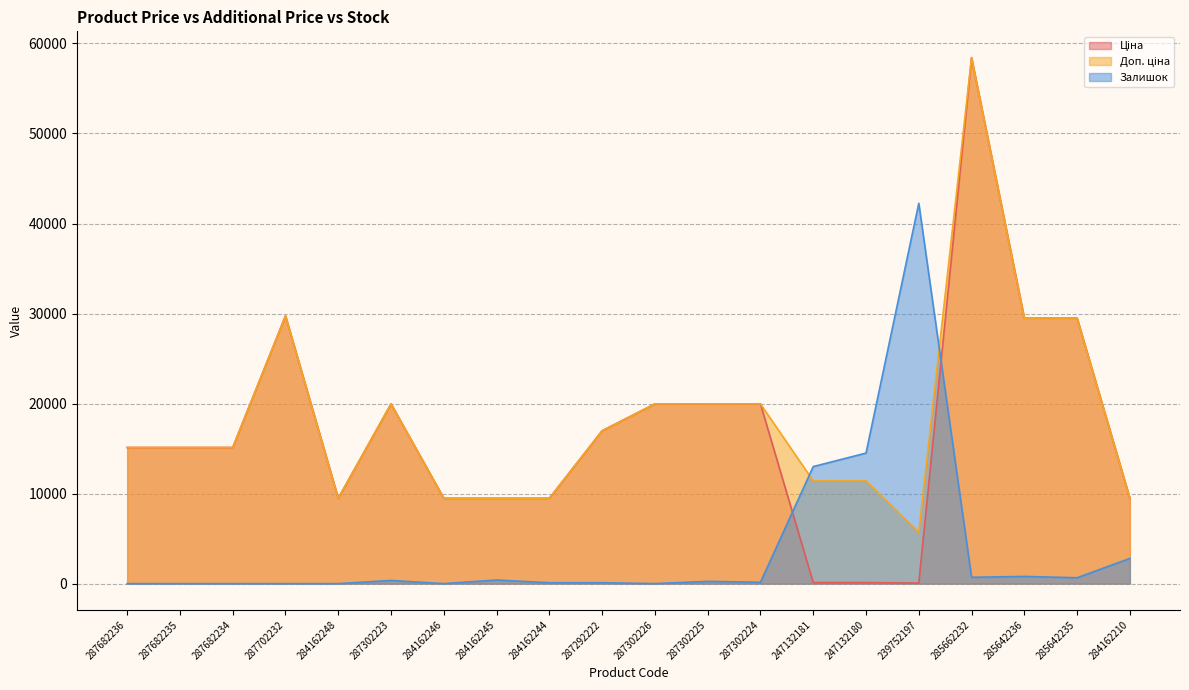

What is the difference between the highest and lowest values at 287302226?

19964.2